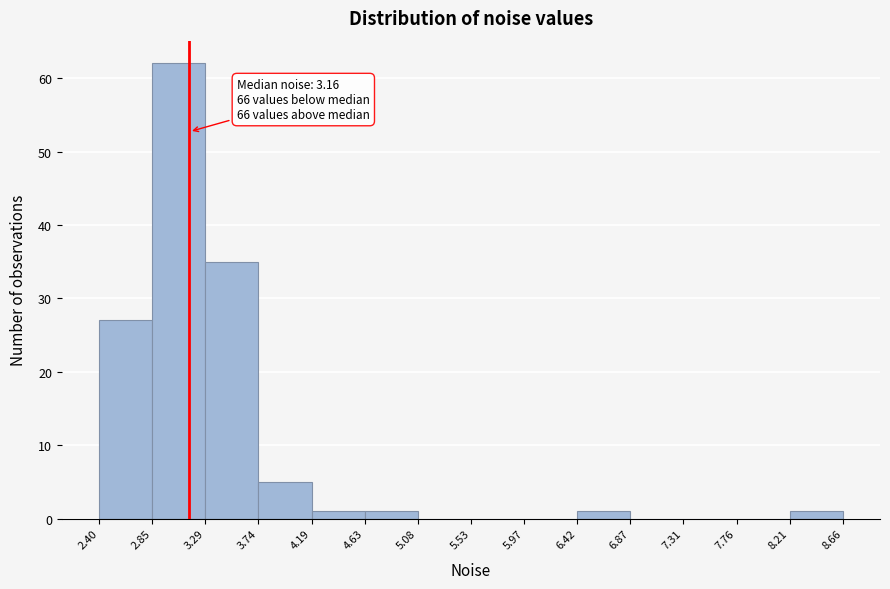

Which range on the x-axis has the tallest bar?

2.85 to 3.29